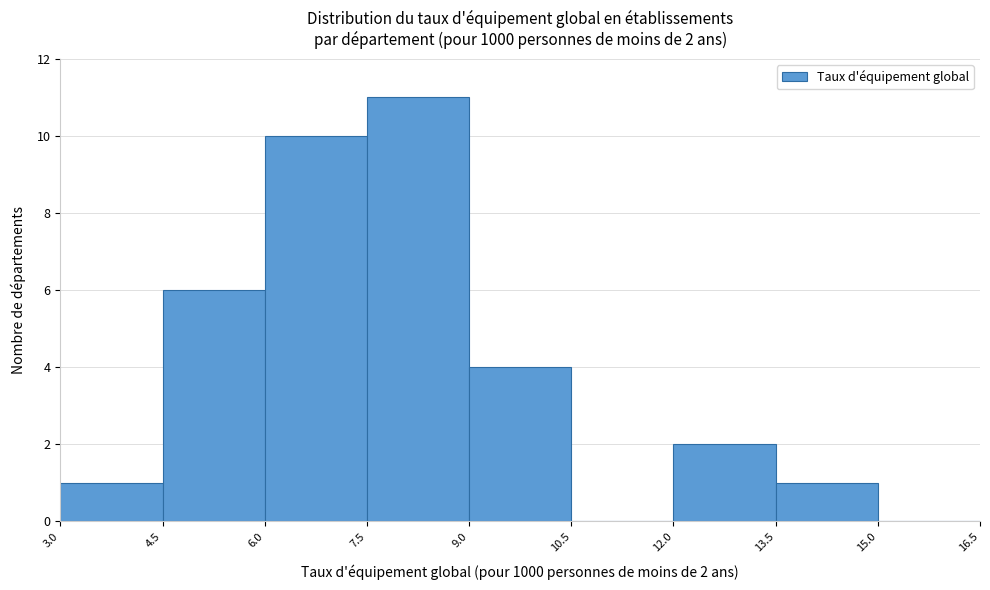

Over which range of the x-axis is the bar tallest?

7.5 to 9.0